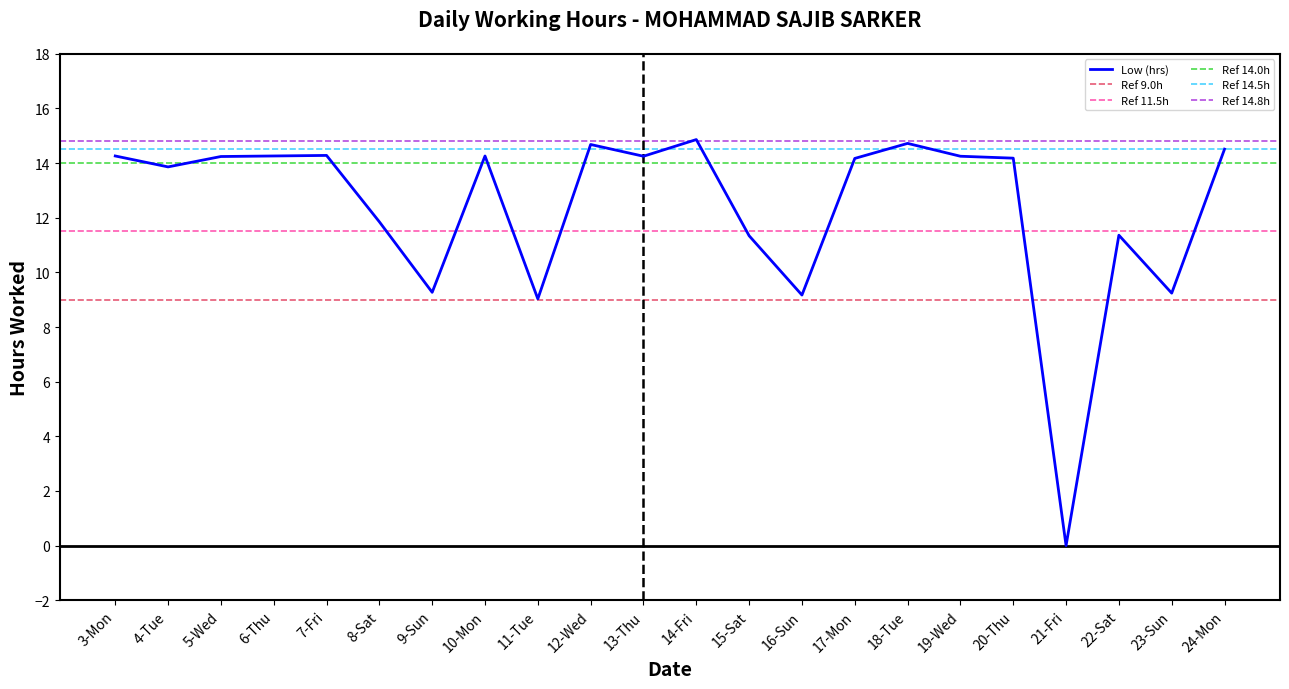

At which category does the chart reach its peak across all series?

14-Fri